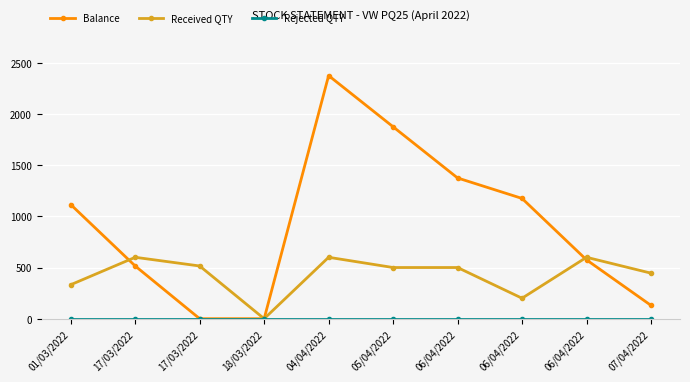

The value of Balance at 17/03/2022 is 515. True or false?

True